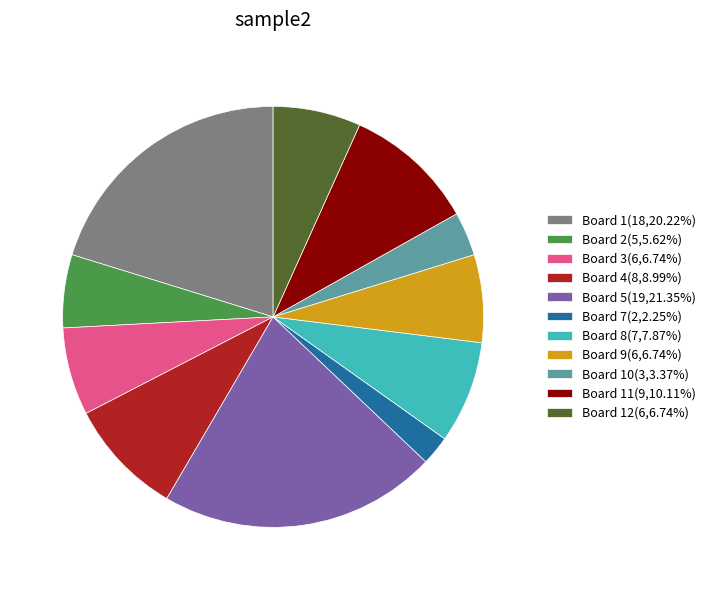

Combined, do Board 4(8,8.99%) and Board 12(6,6.74%) account for over 50%?

No